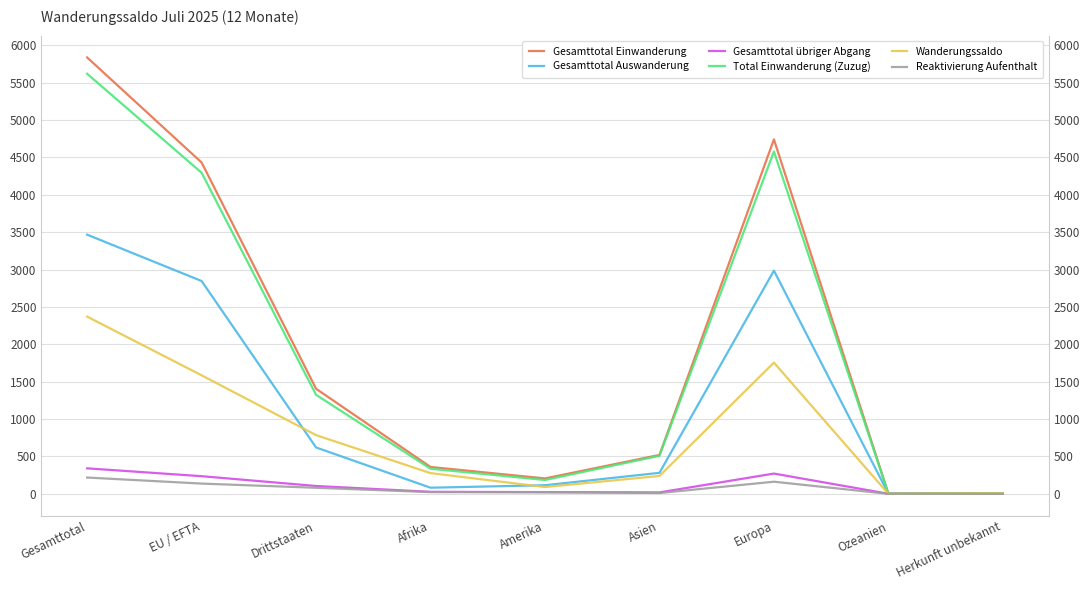

What is the difference between the maximum and minimum values in the Wanderungssaldo series?

2370